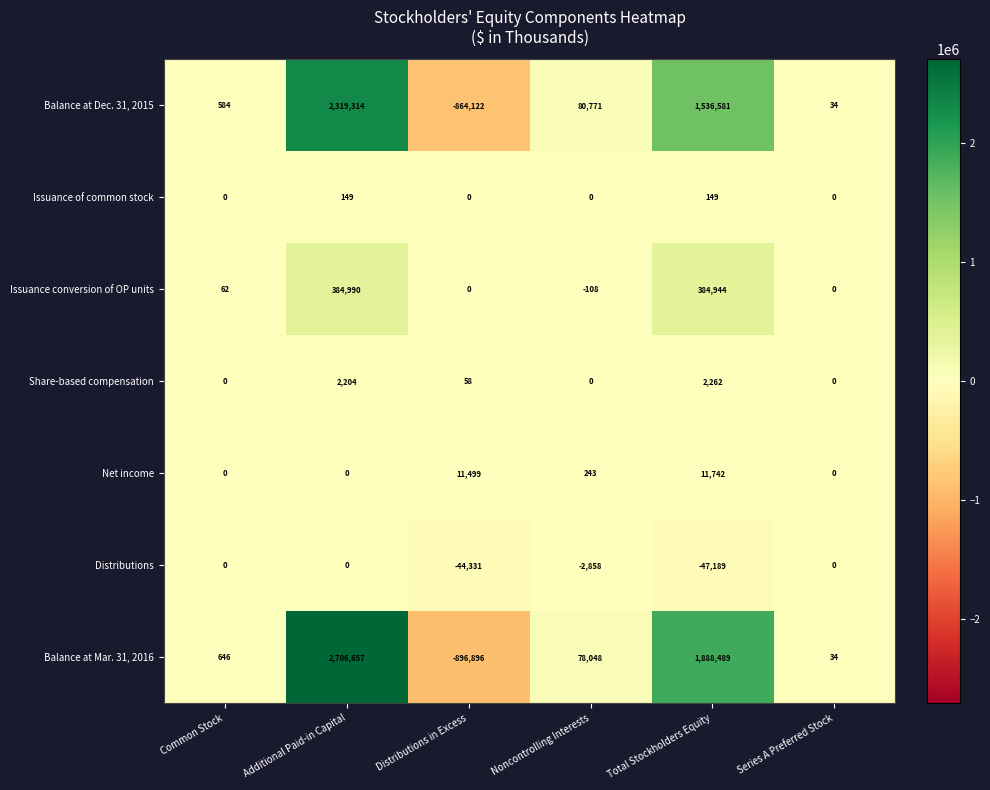

Where does the Net income series first go above 243?

Distributions in Excess